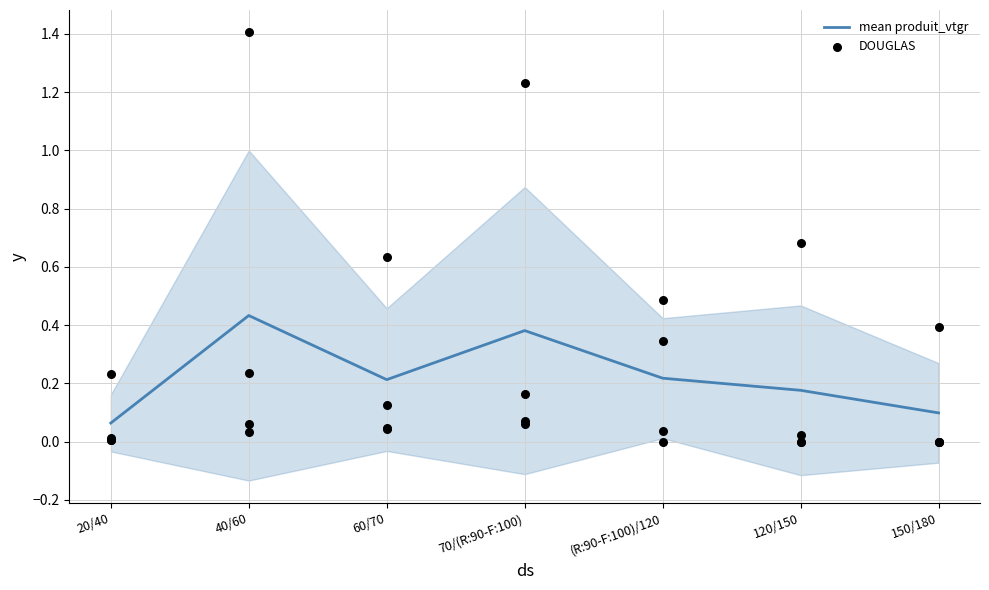

Which series reaches the maximum Y coordinate?

DOUGLAS